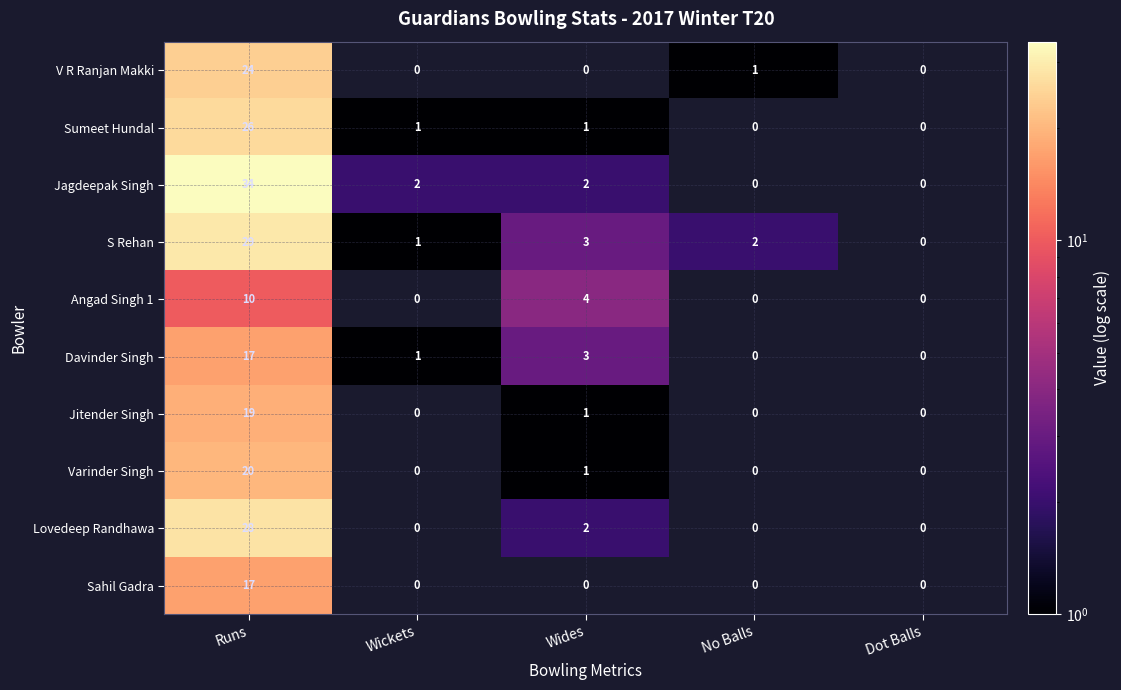

Is it true that Davinder Singh equals 23 at Runs?

False